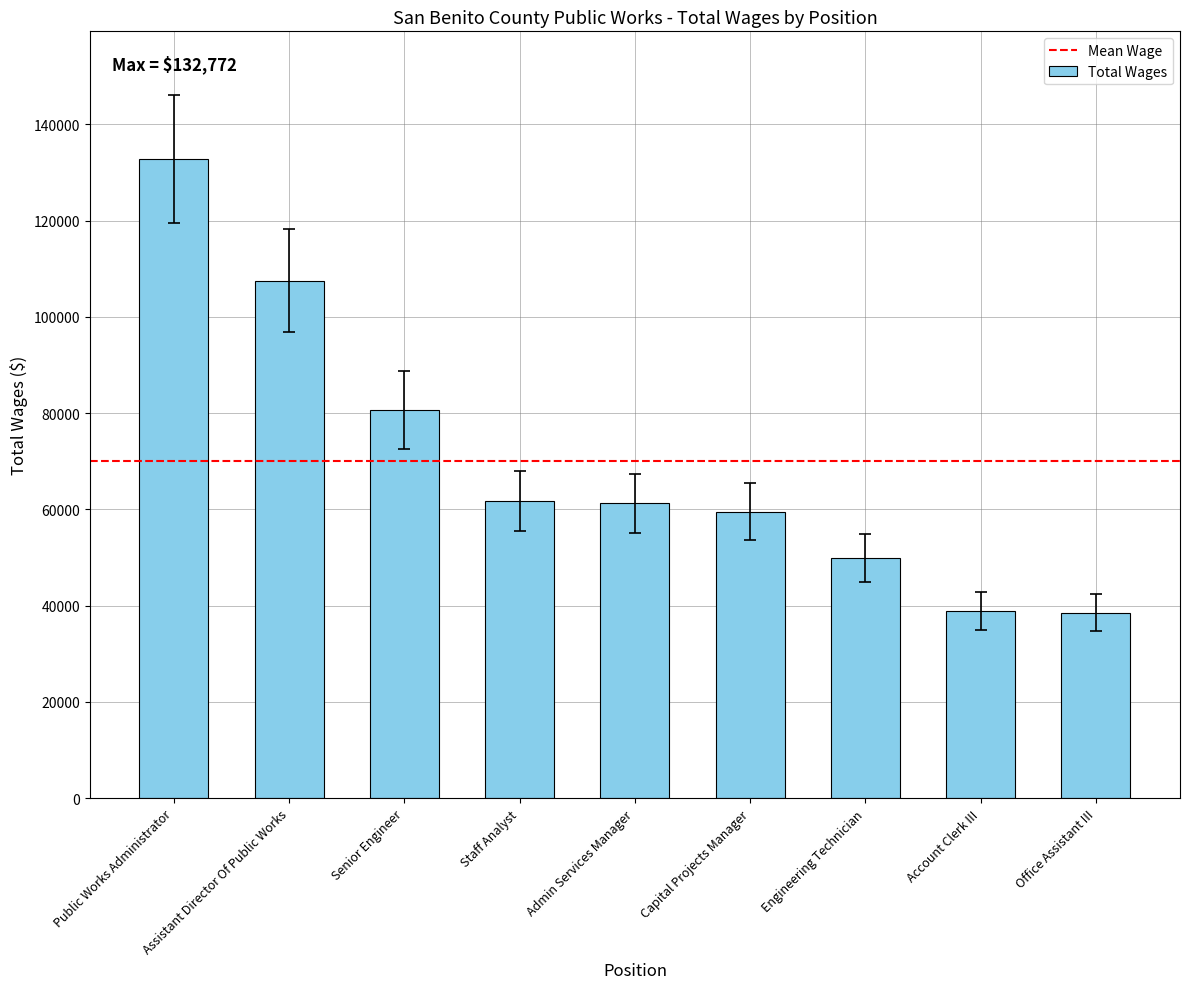

True or false: the data shows 31124 at Engineering Technician.

False